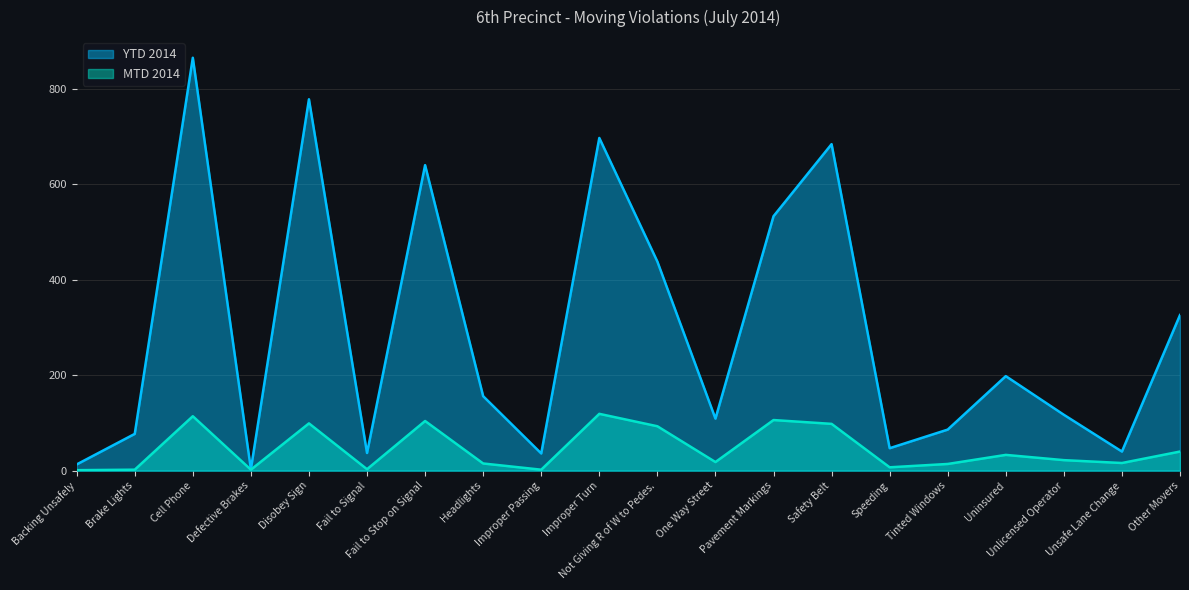

What are all the series names shown in the legend?

YTD 2014, MTD 2014